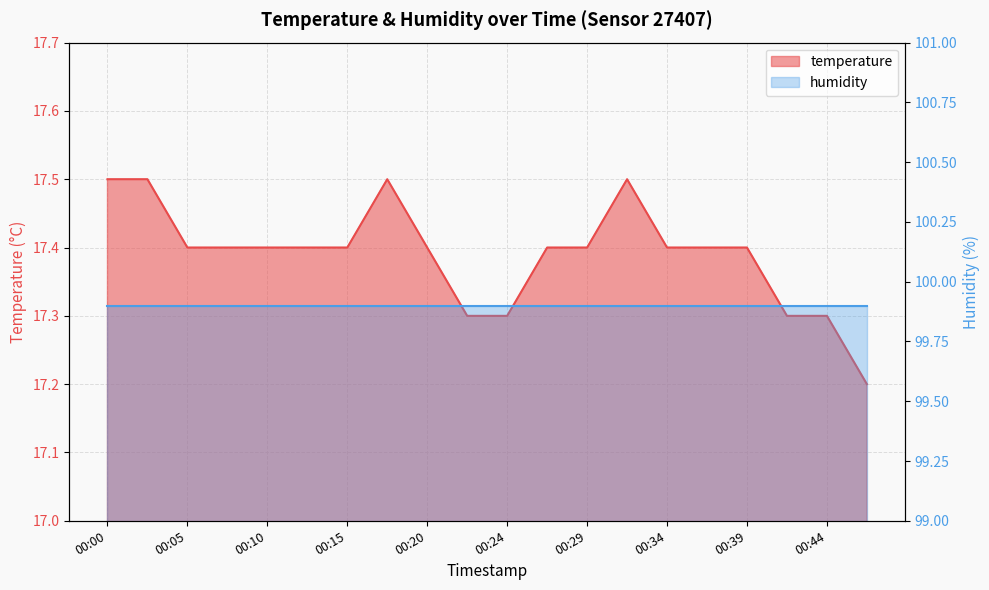

List the labels in order of value, largest first.

00:00, 00:03, 00:17, 00:32, 00:05, 00:07, 00:10, 00:12, 00:15, 00:20, 00:27, 00:29, 00:34, 00:37, 00:39, 00:22, 00:24, 00:41, 00:44, 00:46